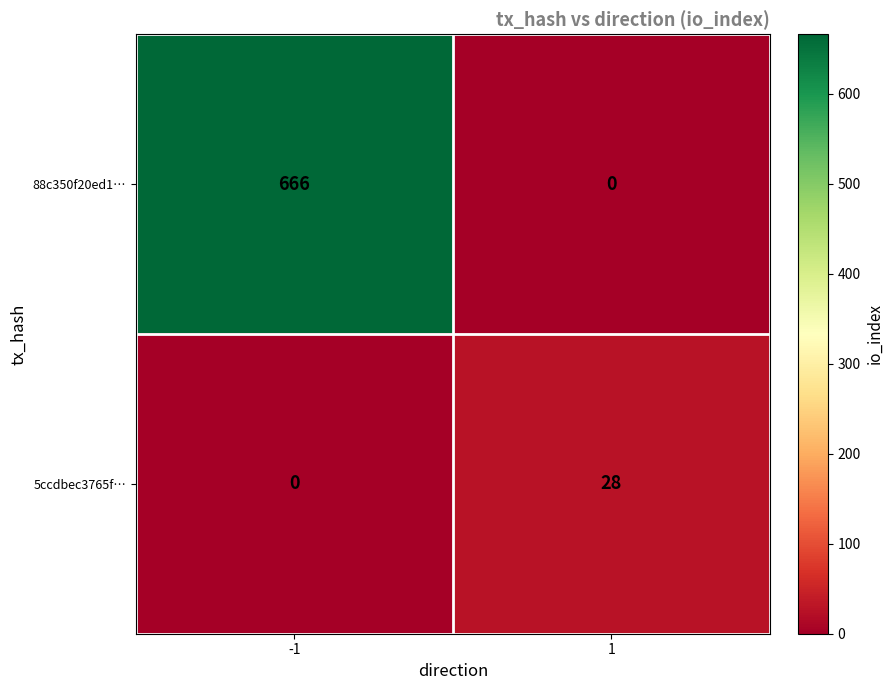

The 5ccdbec3765f… series shows 16 at 1. True or false?

False